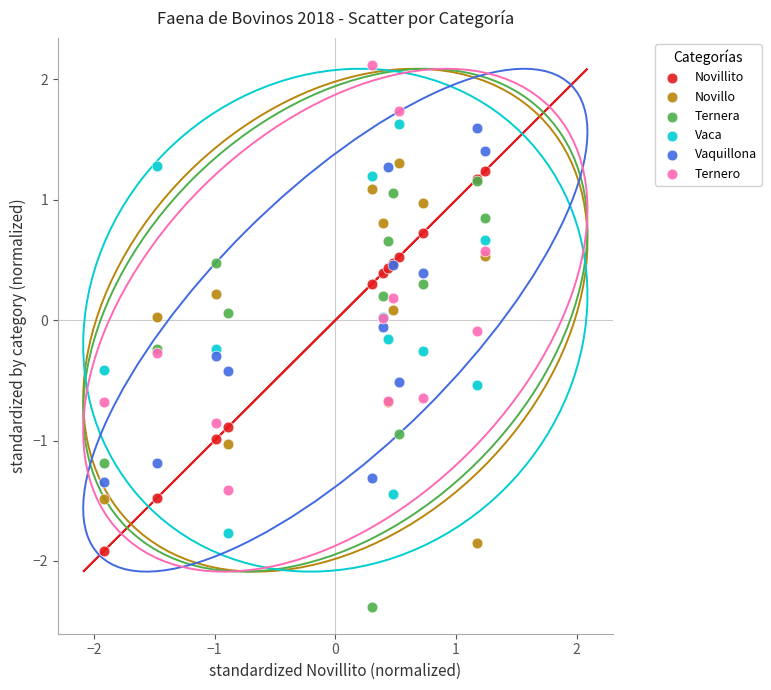

What are all the series names shown in the legend?

Novillito, Novillo, Ternera, Vaca, Vaquillona, Ternero